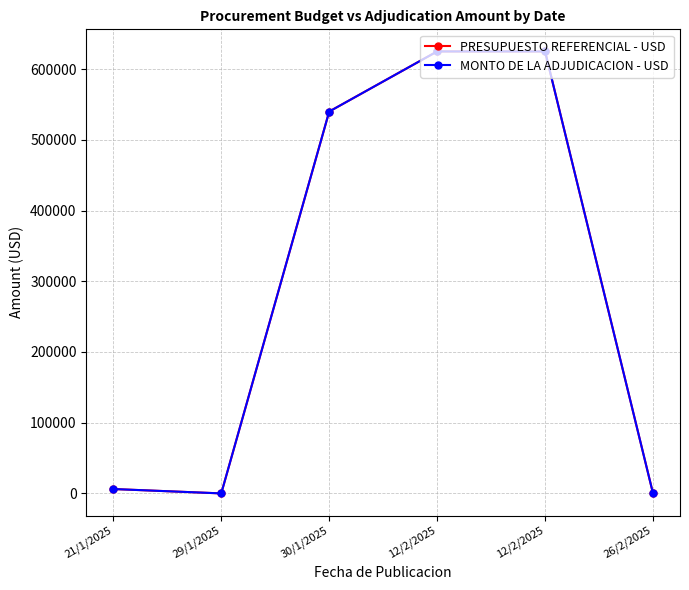

Does the chart have visible grid lines?

Yes